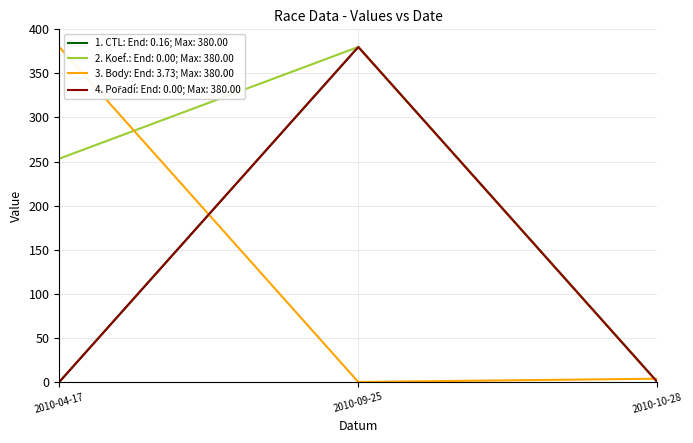

At which category is the sum across all series the highest?

2010-09-25